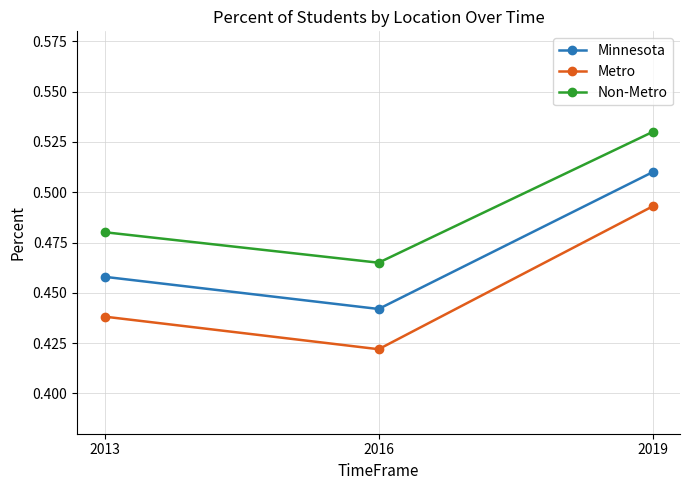

Is it true that Metro equals 0.3 at 2013?

False